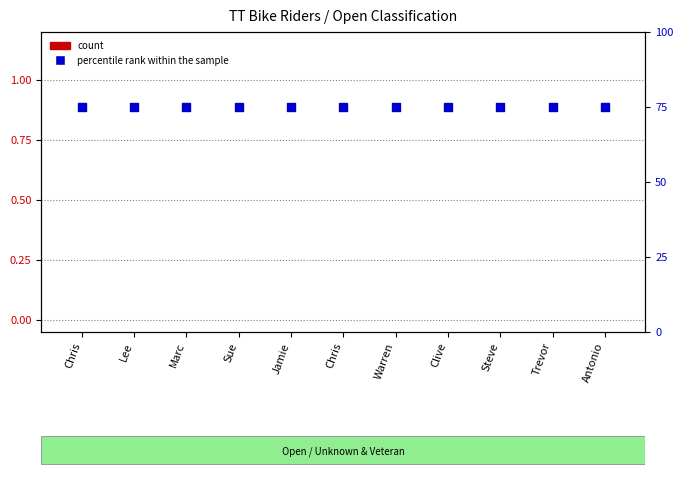

Which series contains the highest Y value?

percentile rank within the sample